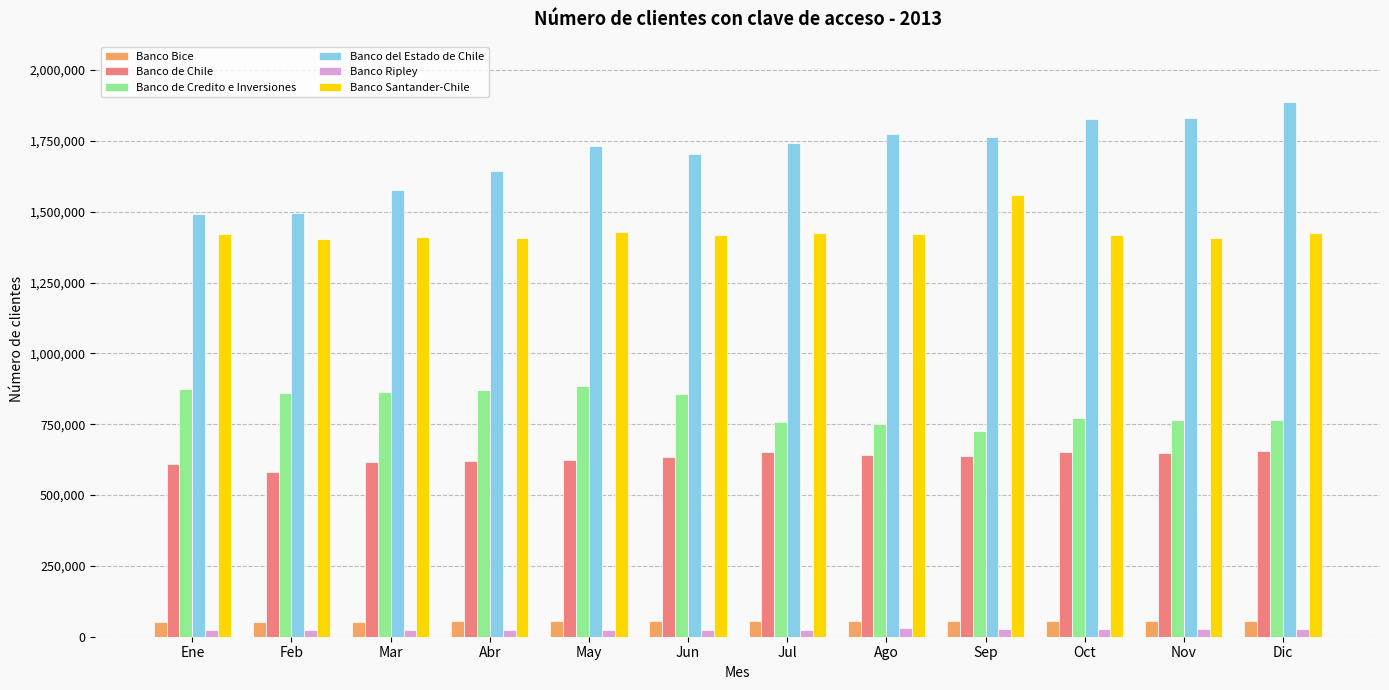

What is the label of the 3rd bar from the right?

Oct